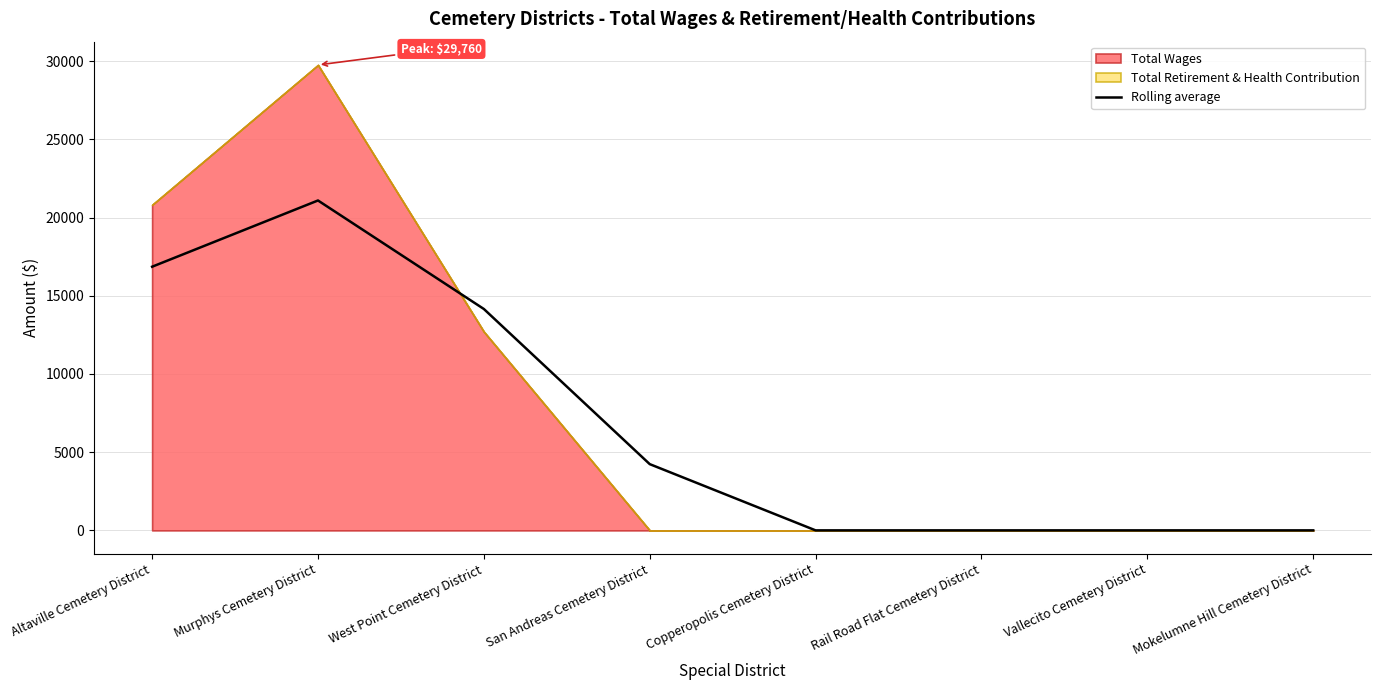

What position from the left is Vallecito Cemetery District?

7